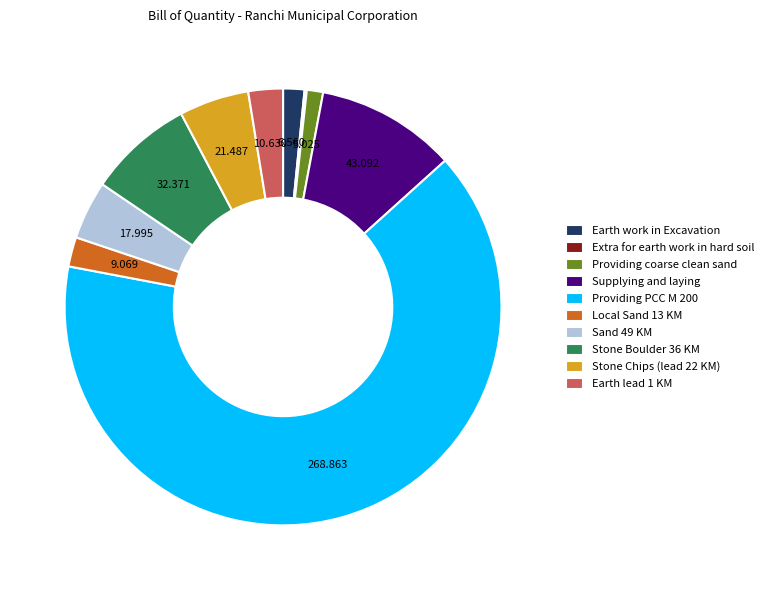

Is the sum of Sand 49 KM and Providing coarse clean sand greater than half?

No